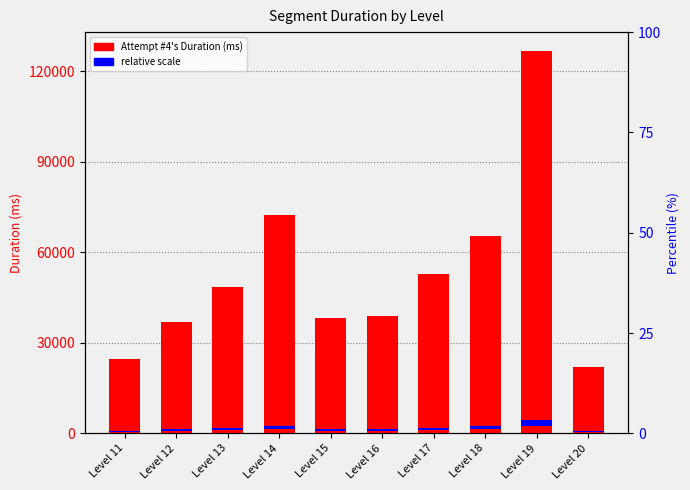

What is the maximum value shown in the chart?

126588